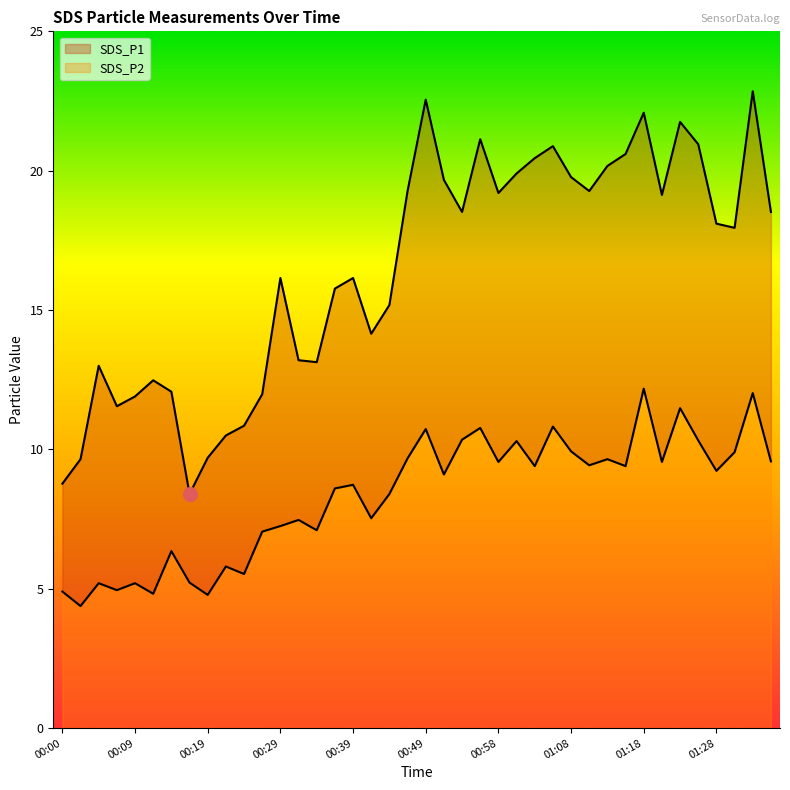

What is the difference between the second highest and second lowest values in the SDS_P1 series?

13.8